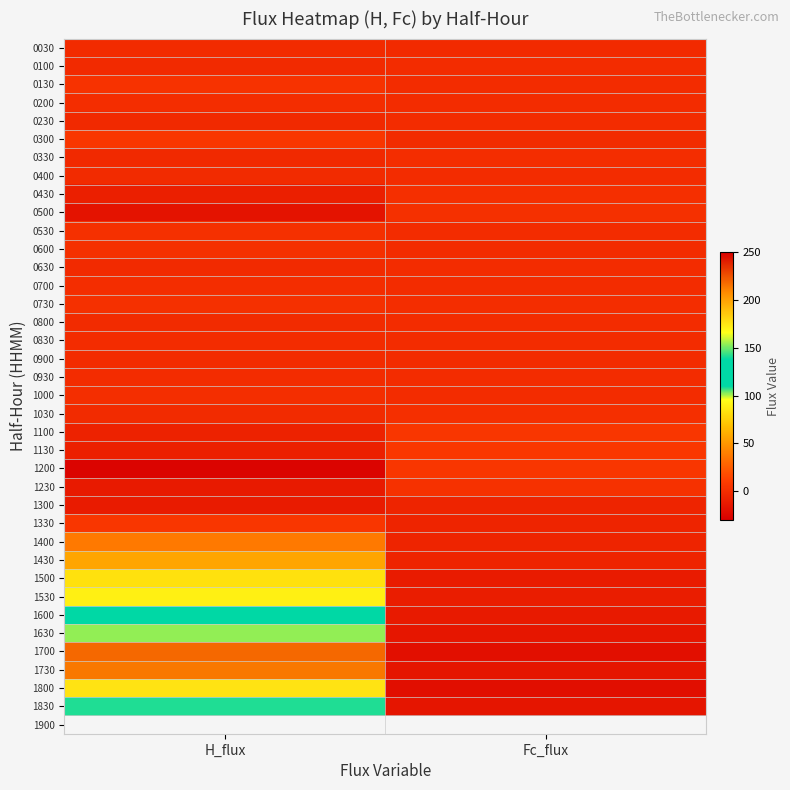

List the labels in order of 0730 value, largest first.

H_flux, Fc_flux